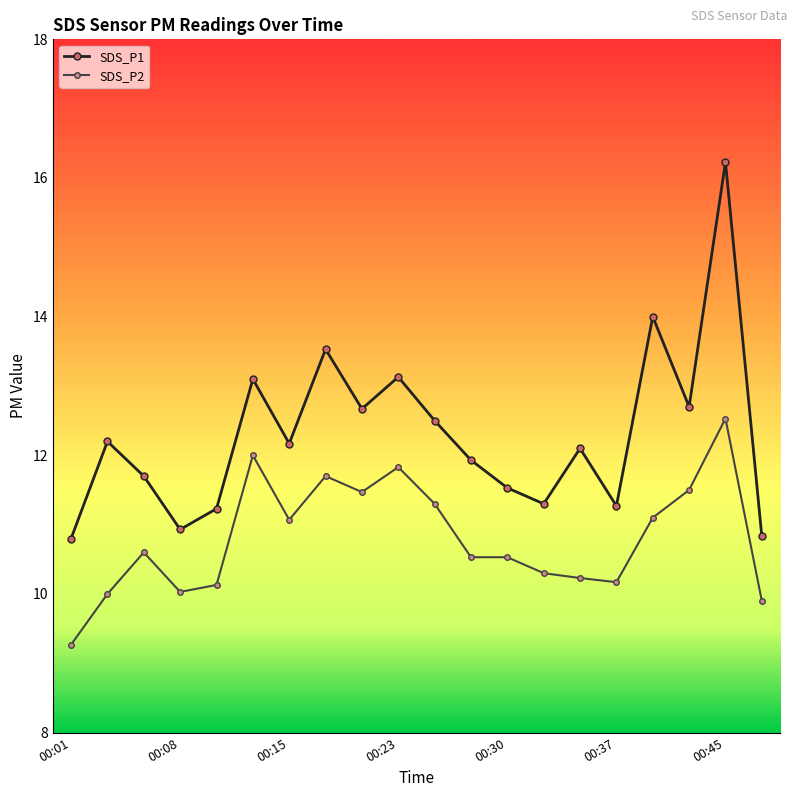

What is the difference between the maximum and second lowest values in the SDS_P1 series?

5.4